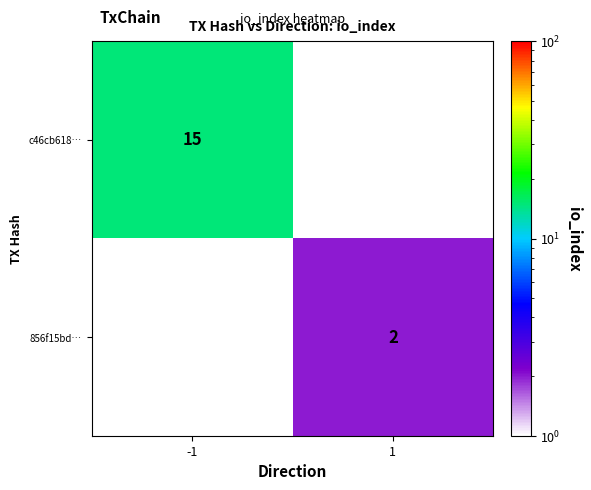

The value of c46cb618… at -1 is 15. True or false?

True